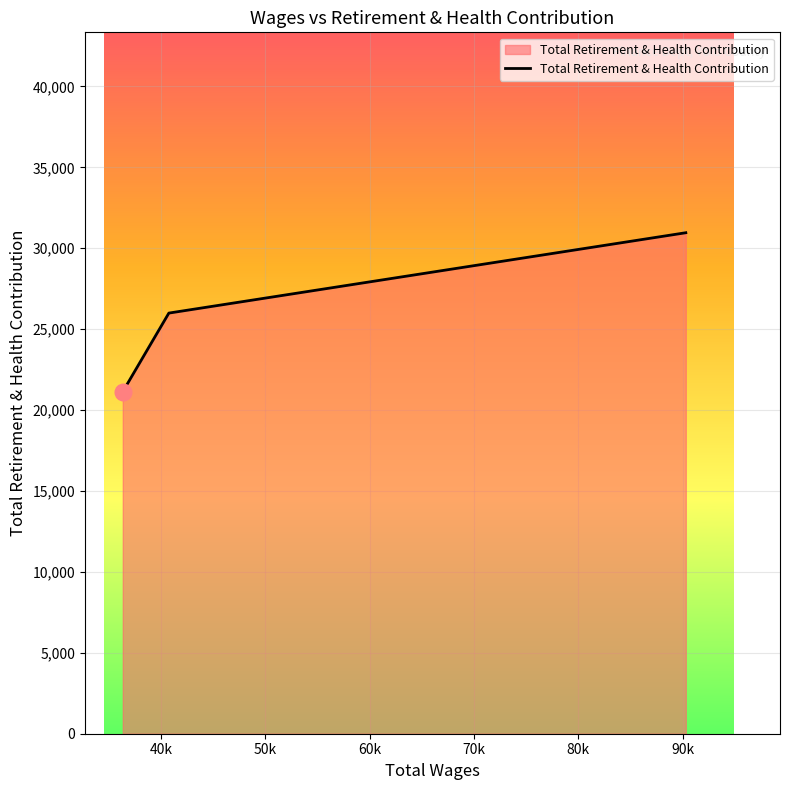

What is the sum of all values?

78094